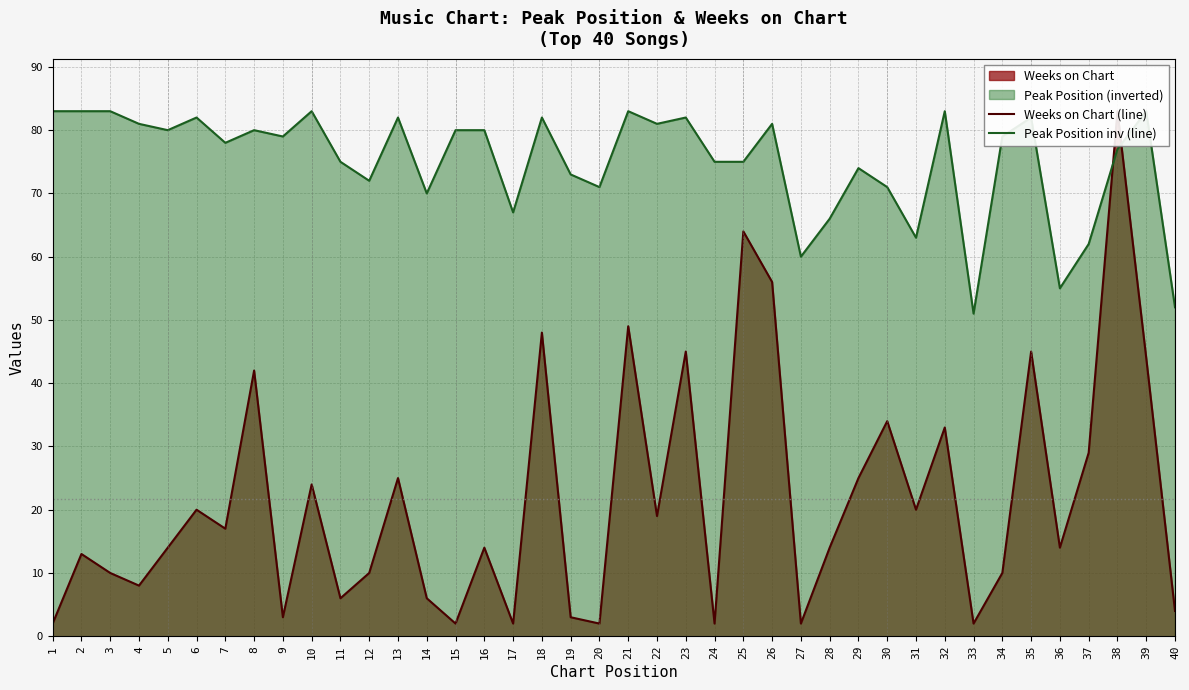

The value of Weeks on Chart (line) at 11 is 8. True or false?

False